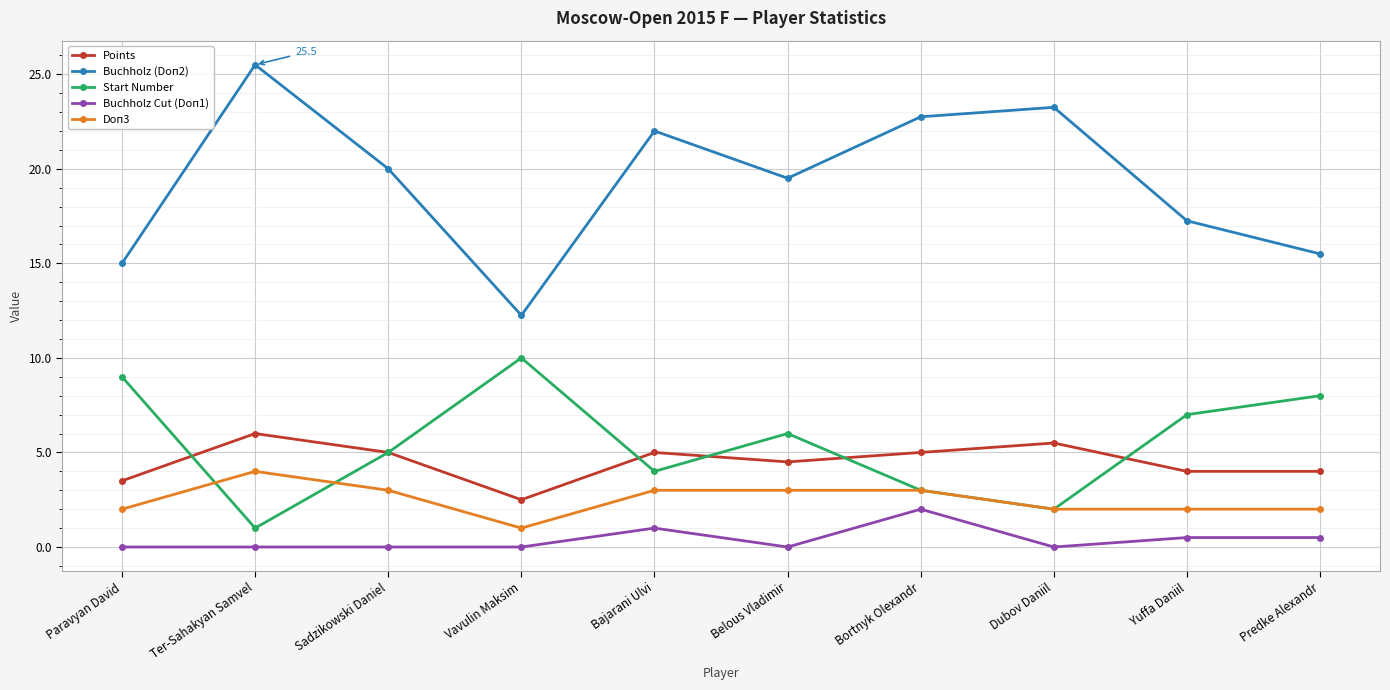

Between Sadzikowski Daniel and Yuffa Daniil, which series saw the biggest shift?

Buchholz (Doп2)